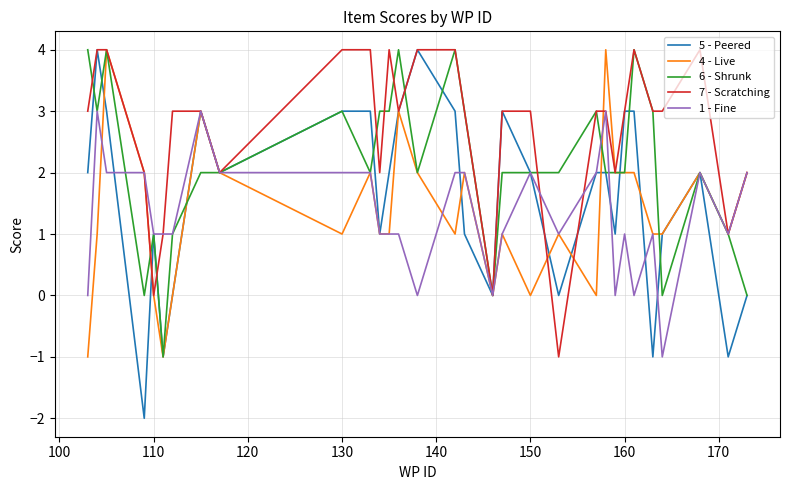

Which series has the largest range (max minus min)?

5 - Peered